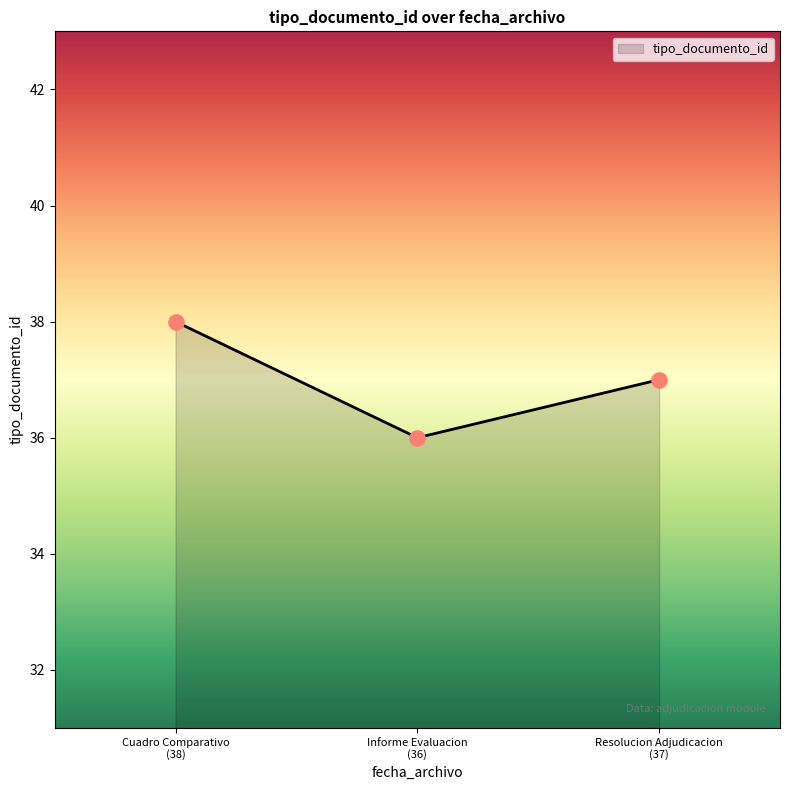

What is the average value?

37